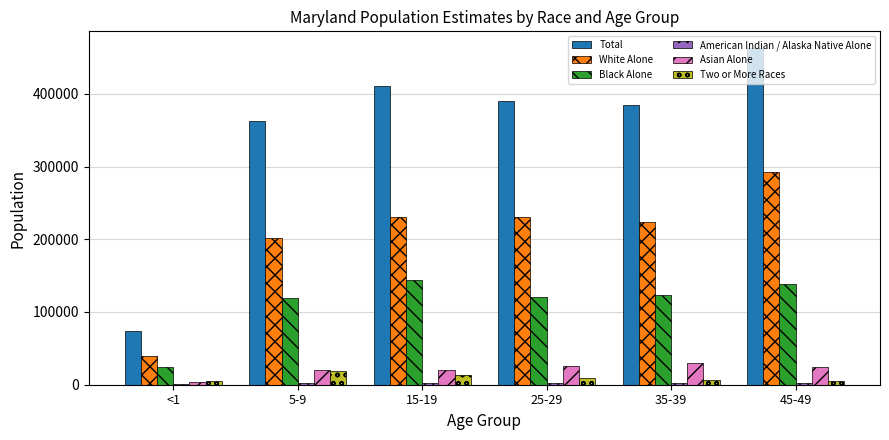

What is the greatest value displayed?

462717